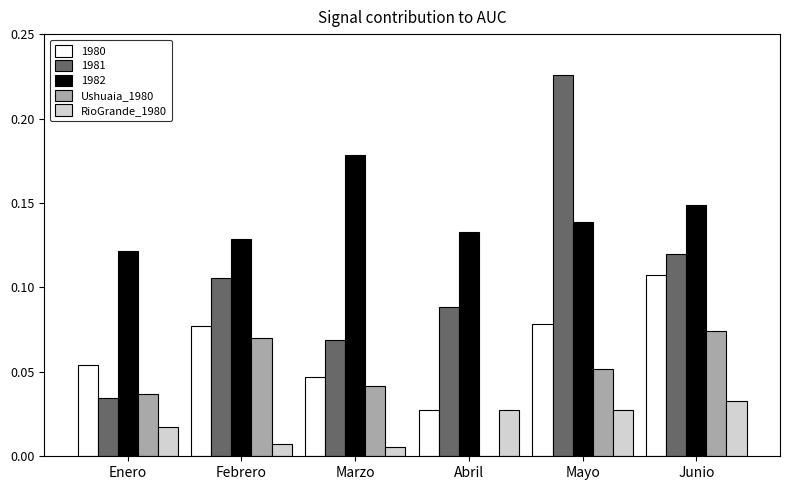

What is the sum of all 1980 values?

0.4